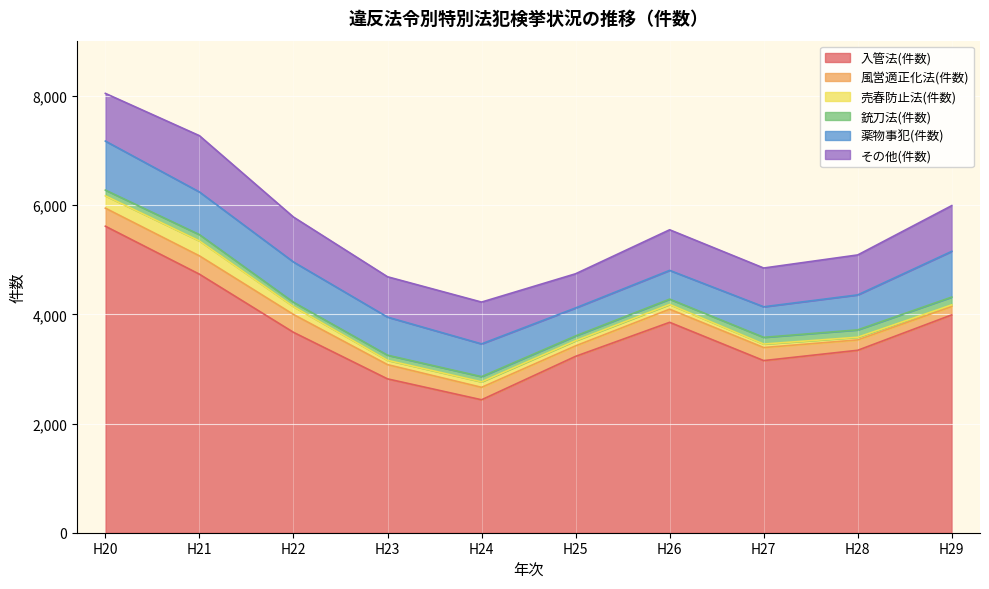

How many categories are shown in the chart?

10